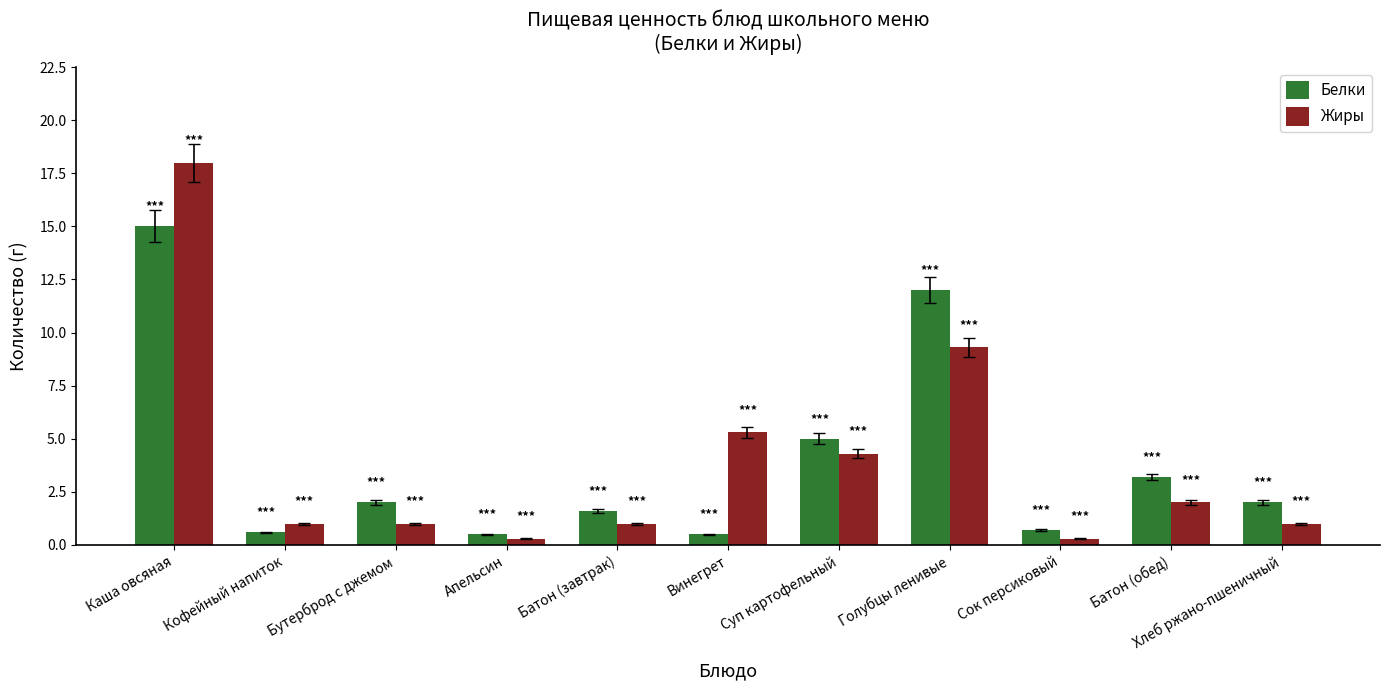

What is the spread (max minus min) of values at Батон (завтрак)?

0.6